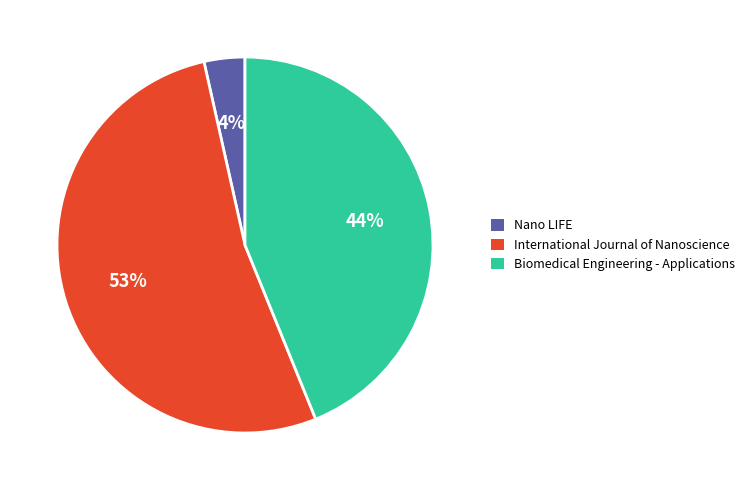

To the nearest percent, what portion does Biomedical Engineering - Applications represent?

44%